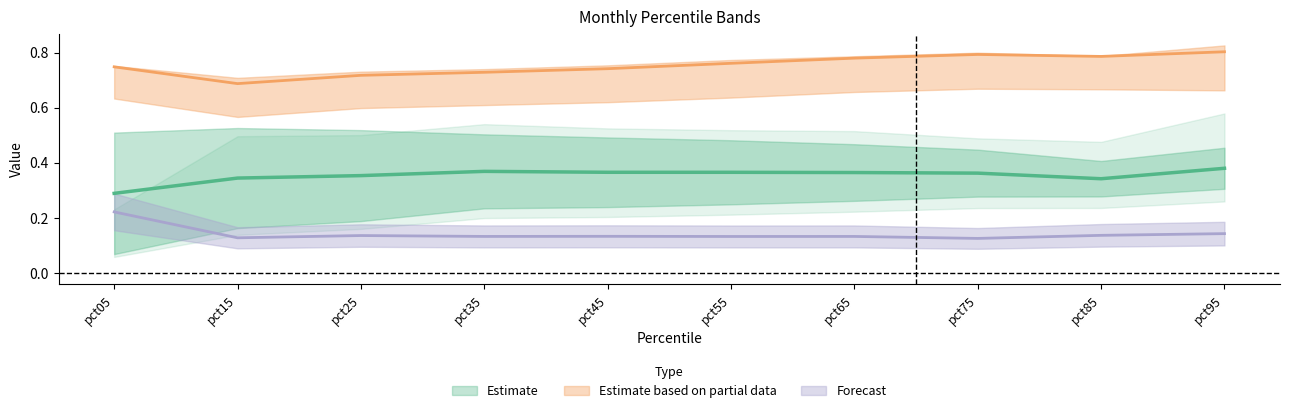

Is the value of Jun at pct75 greater than the value of Jan at pct25?

No